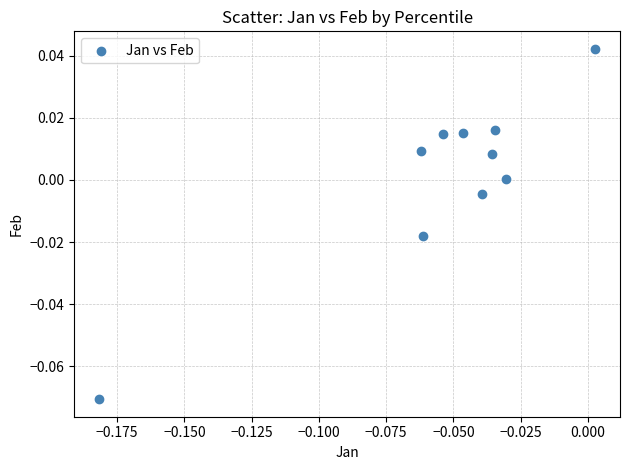

Count the number of points in this scatter plot.

10